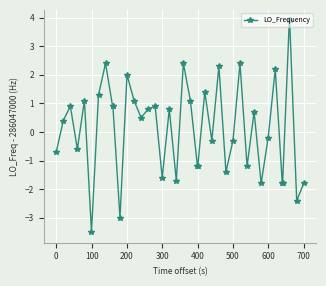

What is the maximum value shown in the chart?

3.9